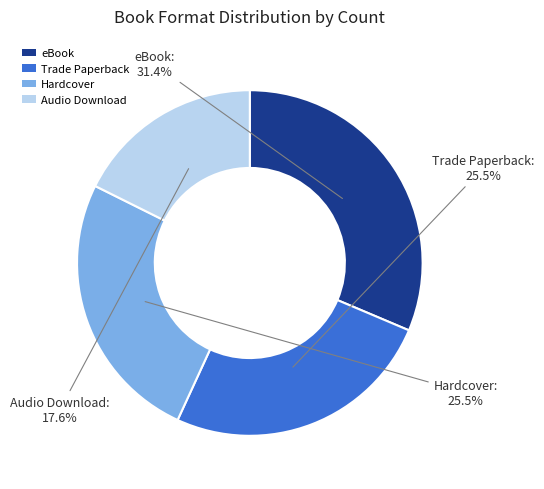

Which has a higher value, Hardcover or eBook?

eBook